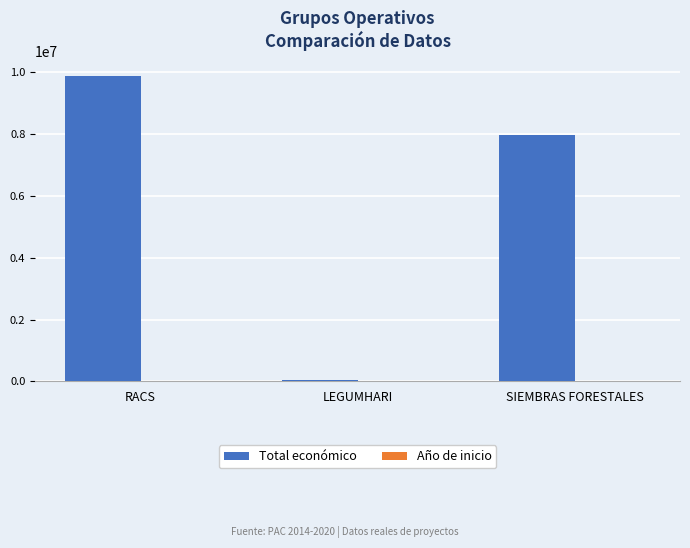

Which category has the highest value in the Total económico series?

RACS